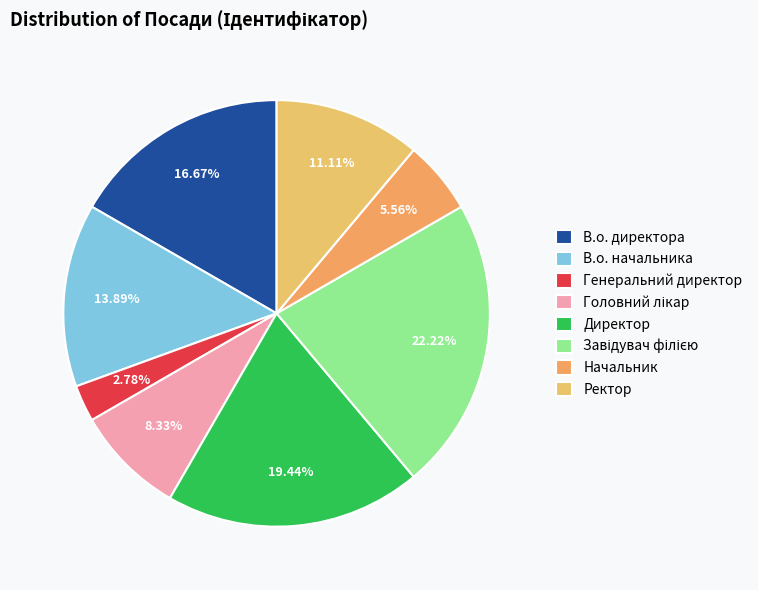

To the nearest percent, what percentage of the pie is Головний лікар?

8%